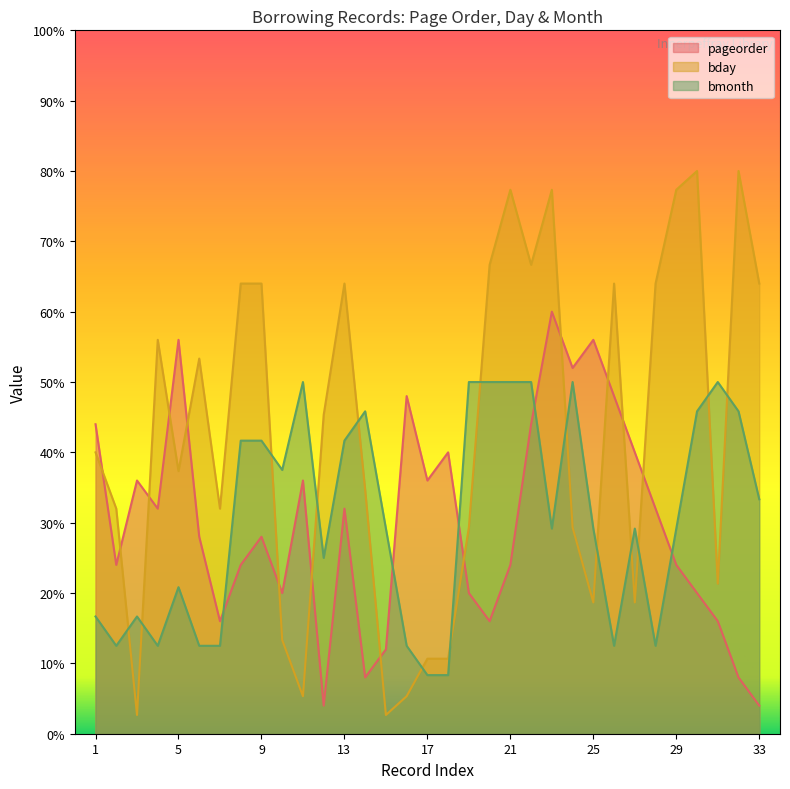

What is the difference between the bday values at 9 and 7?

32.0